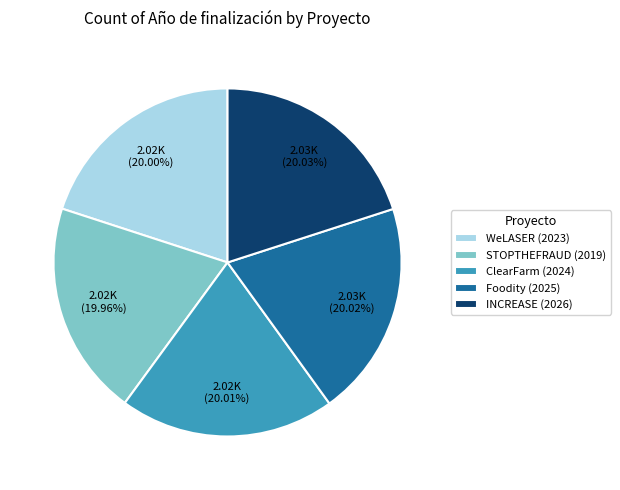

To the nearest percent, what percentage of the pie is WeLASER (2023)?

20%